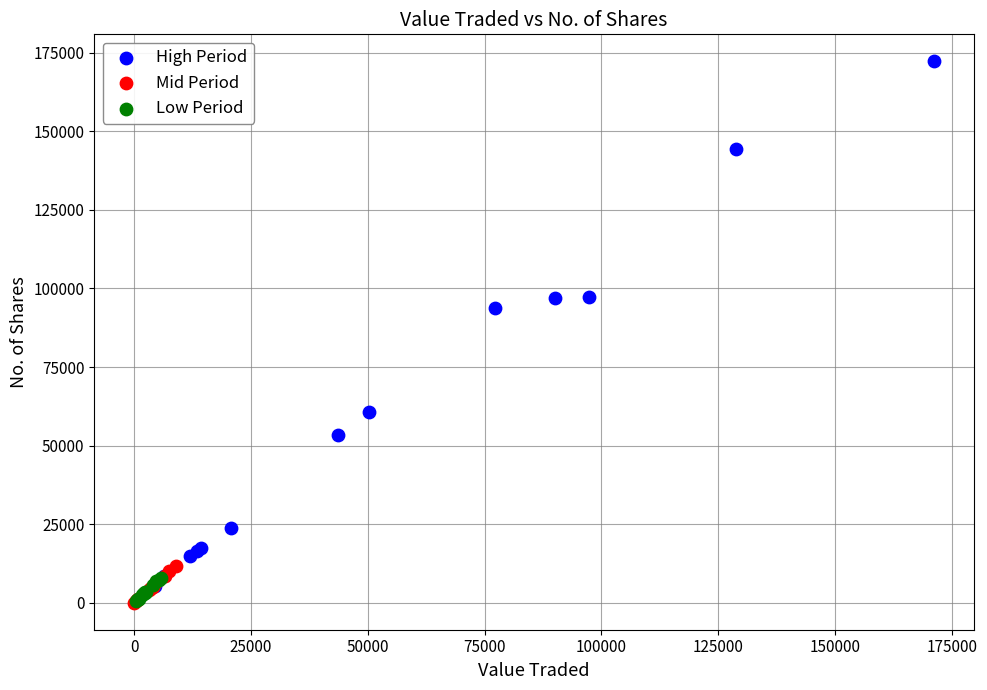

Which series has the widest spread of Y values?

High Period